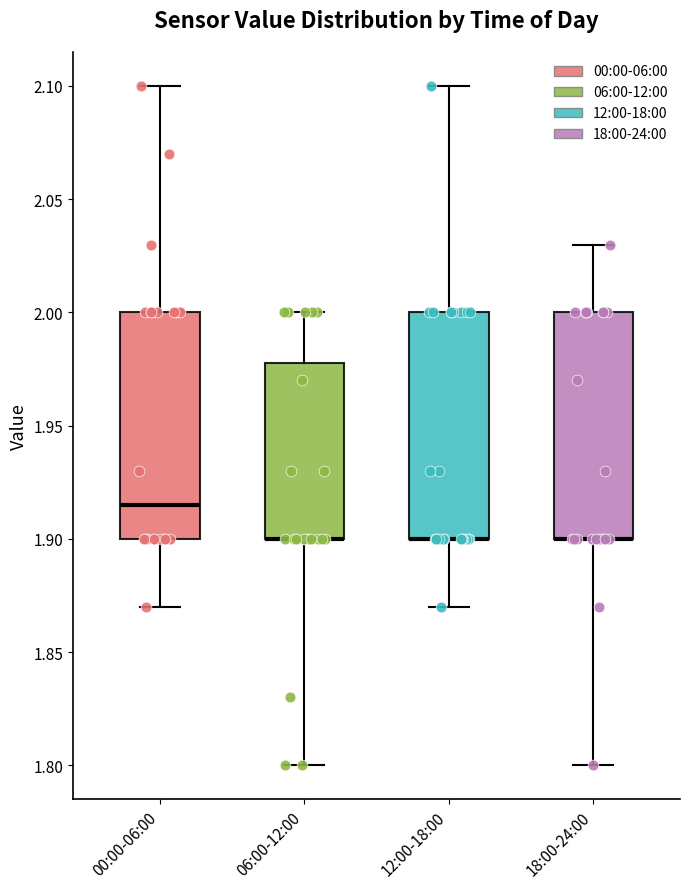

Where does the lower whisker of the box for 06:00-12:00 end on the y-axis? The values are not printed on the chart, so give them approximately, as read against the axis.

1.800